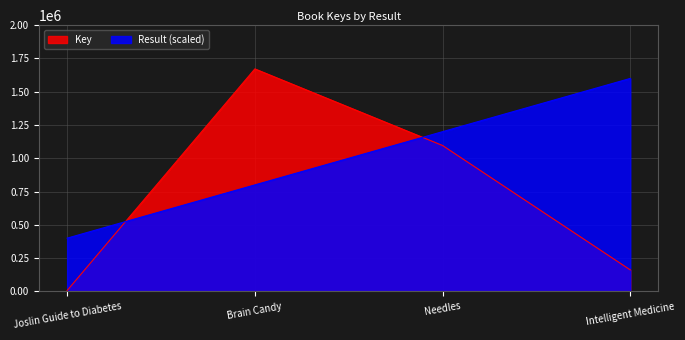

What is the value of the Result point at the 1st from the left?

400000